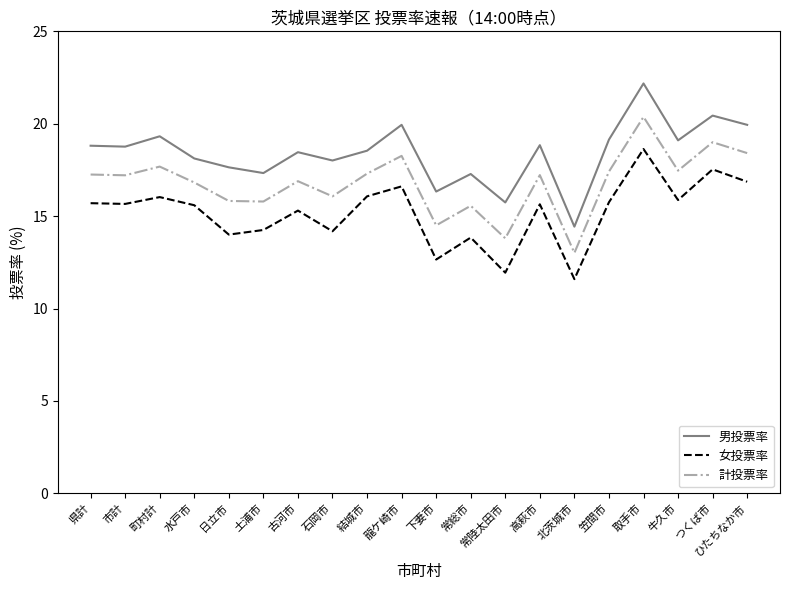

Count the number of categories in the chart.

20